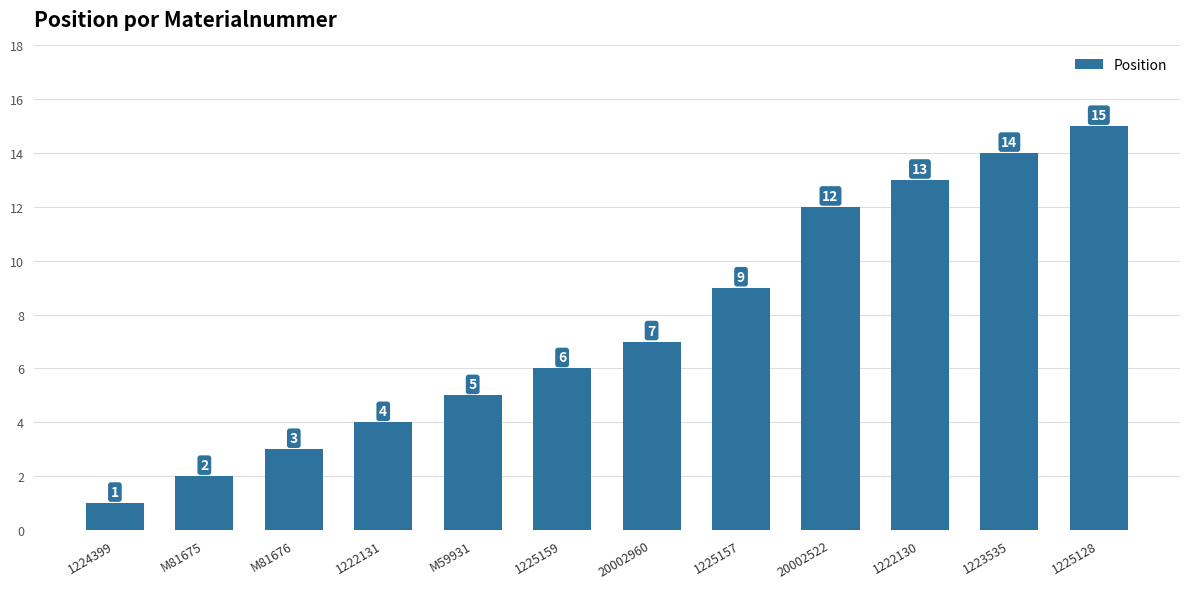

Where is the data nearest to the value 8?

20002960